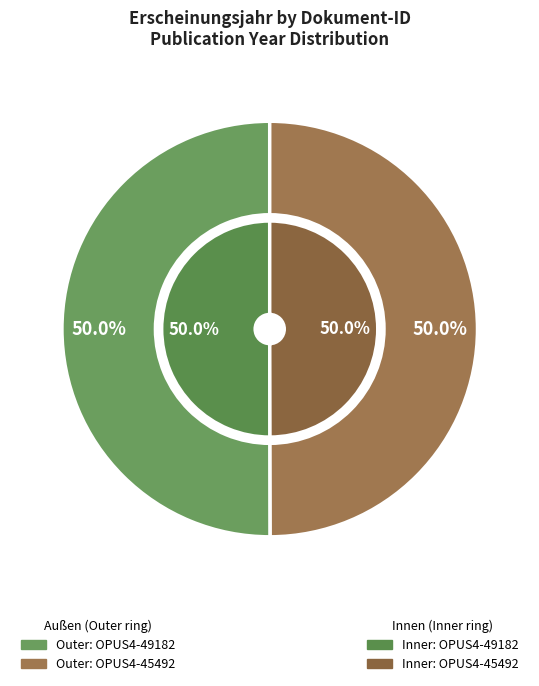

To the nearest percent, what is the combined percentage of OPUS4-49182 and OPUS4-45492?

100%